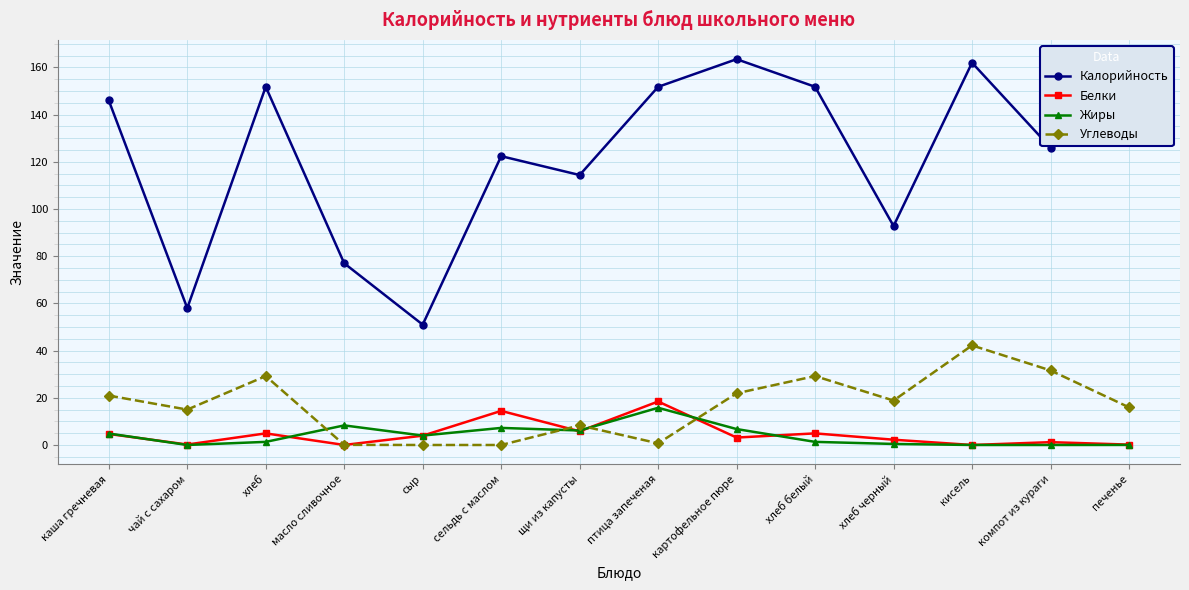

Is it true that Калорийность equals 151.8 at птица запеченая?

True